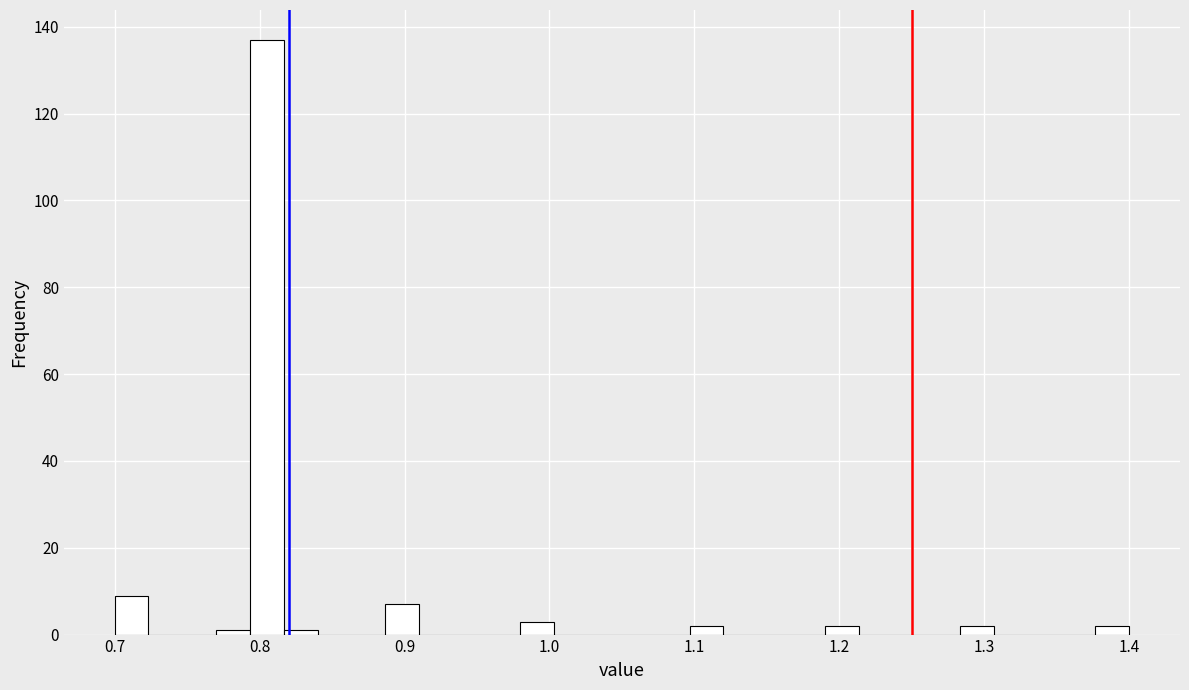

Read against the x-axis, roughly where is the centre of the tallest bar?

0.81